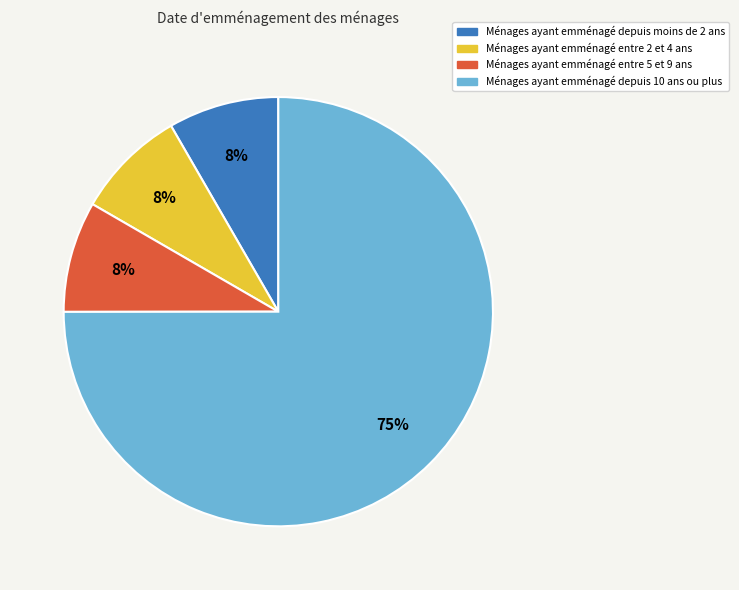

Does any single category account for the majority?

Yes